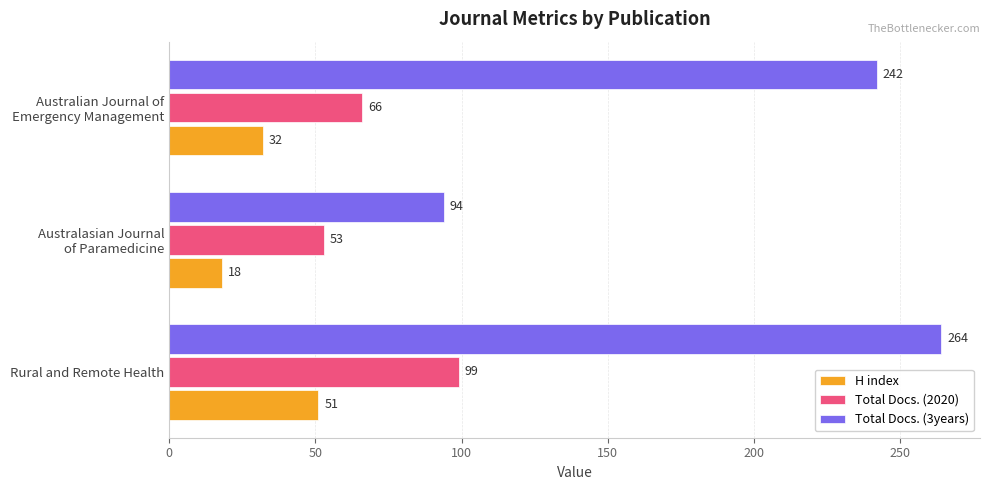

Which series has the largest total across all categories?

Total Docs. (3years)